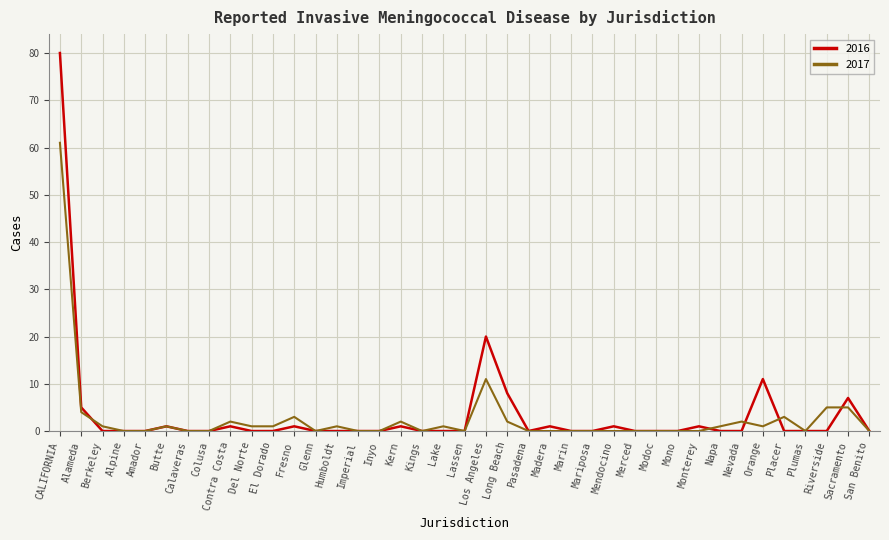

List the series in order of their peak value, lowest first.

2017, 2016